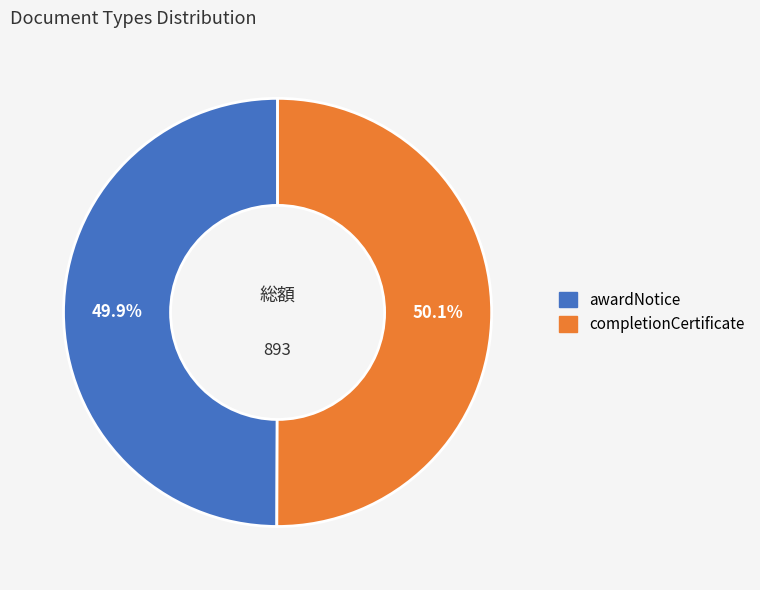

Is there a majority slice in this chart?

Yes